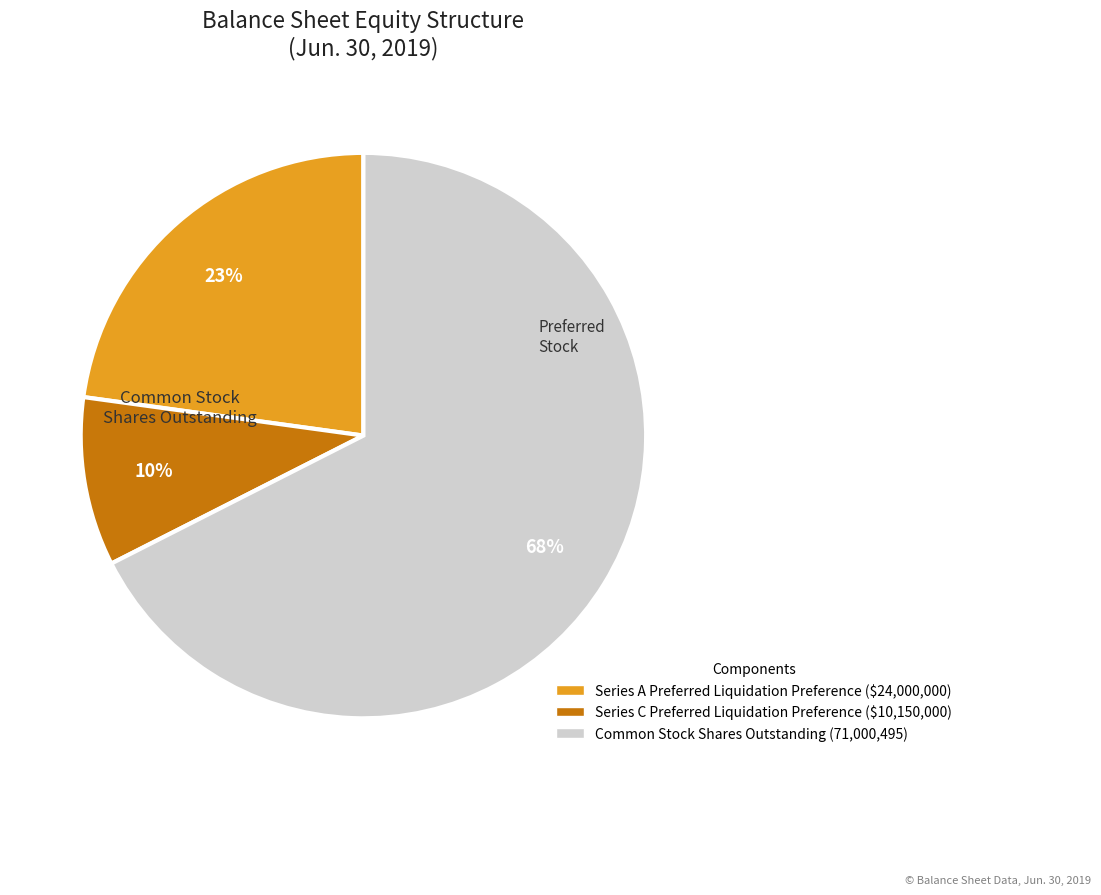

To the nearest percent, what portion does Series A Preferred Liquidation Preference represent?

23%